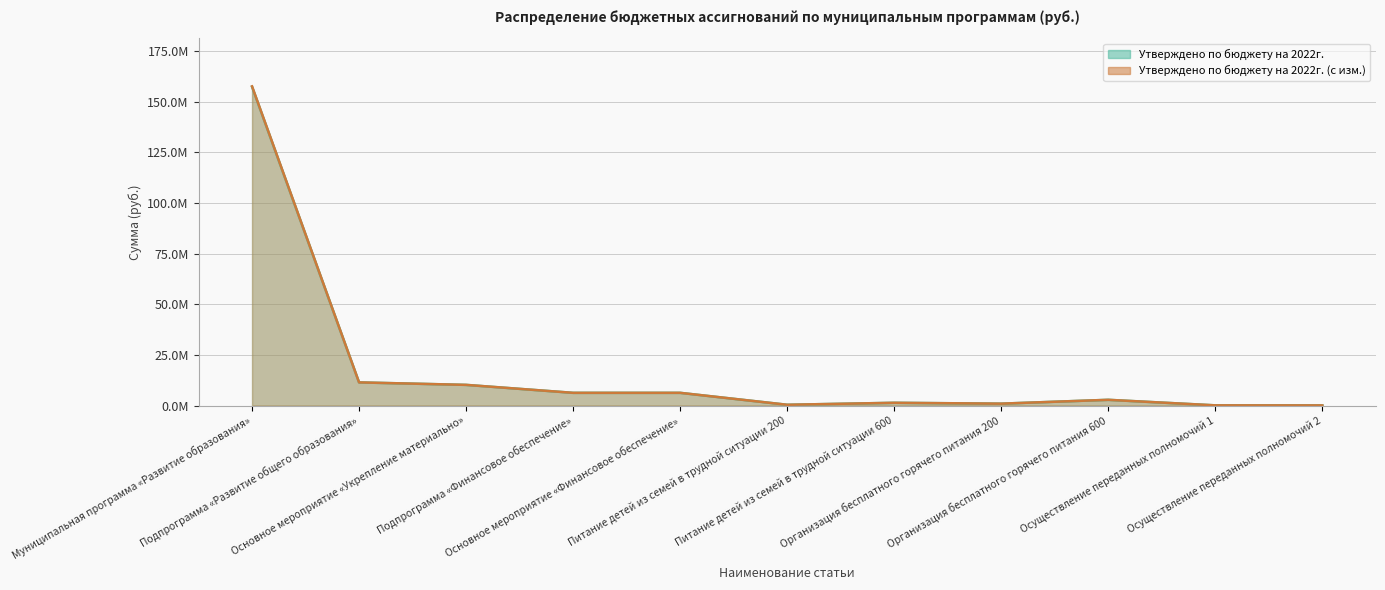

What are all the series names shown in the legend?

Утверждено по бюджету на 2022г., Утверждено по бюджету на 2022г. (с изм.)